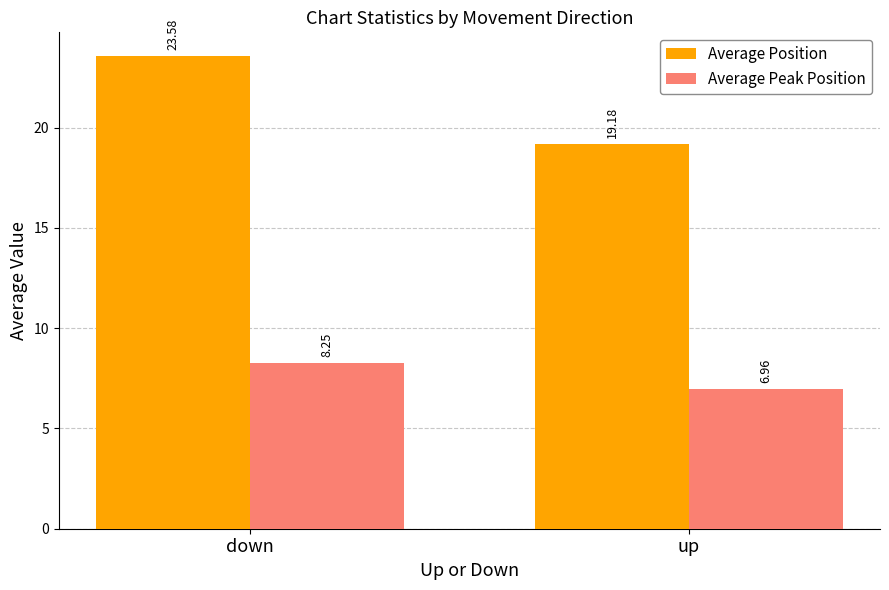

The value of Average Position at down is 32.3. True or false?

False